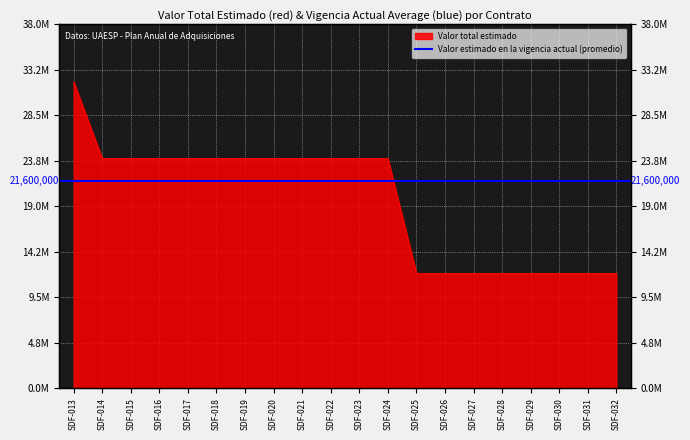

How many values are between 12000000 and 24000000?

19